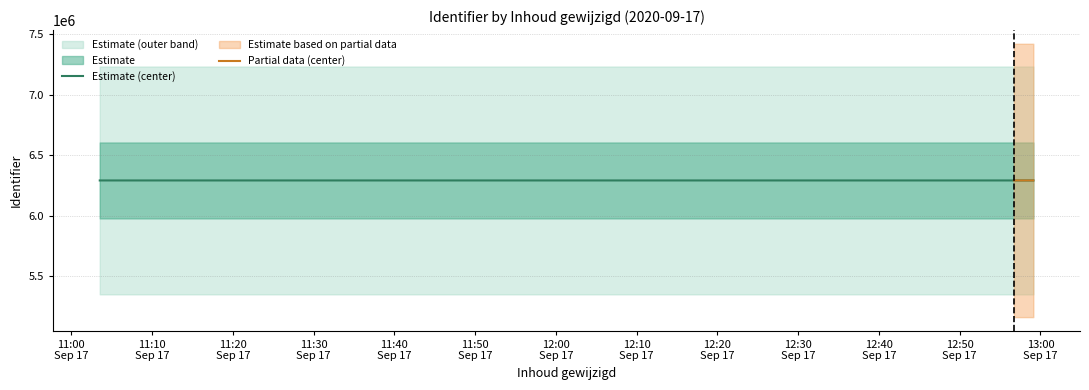

True or false: the data has more than 1 interior local peaks.

False